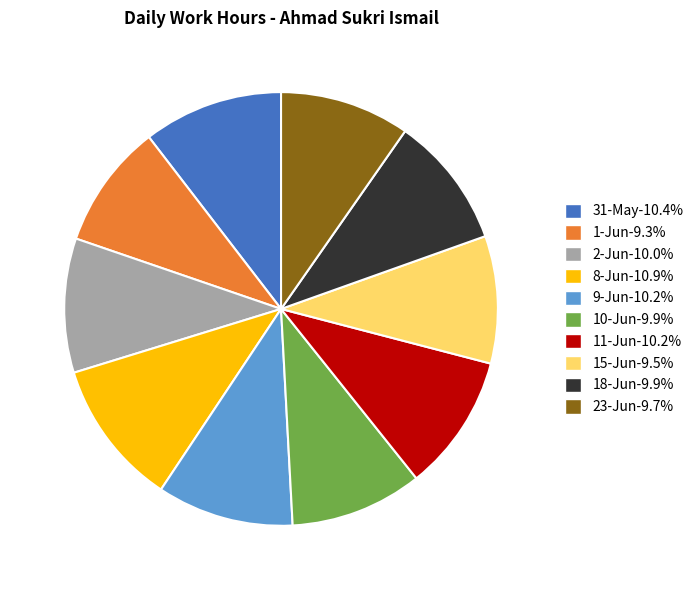

What is the ratio of the value at 9-Jun-10.2% to the value at 15-Jun-9.5%?

1.1